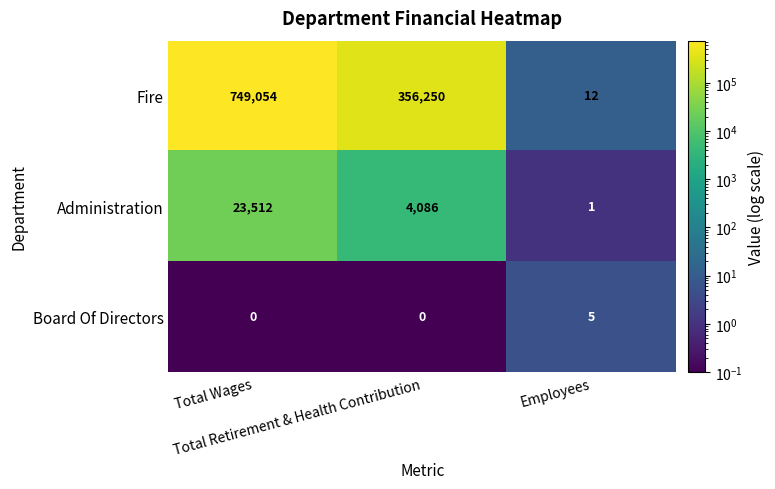

What is the lowest value of the Fire series?

12